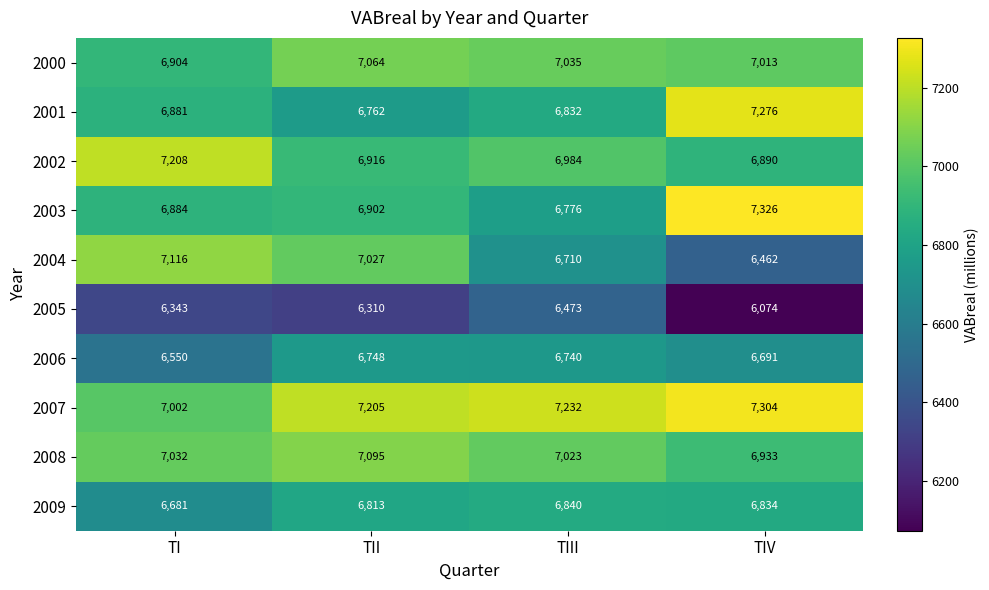

What is the maximum value shown in the chart?

7326